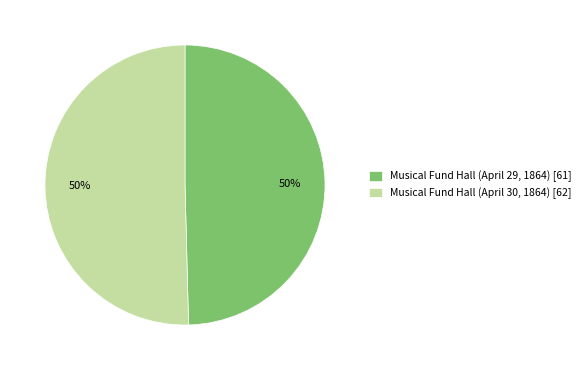

To the nearest percent, what portion does Musical Fund Hall (April 30, 1864) represent?

50%